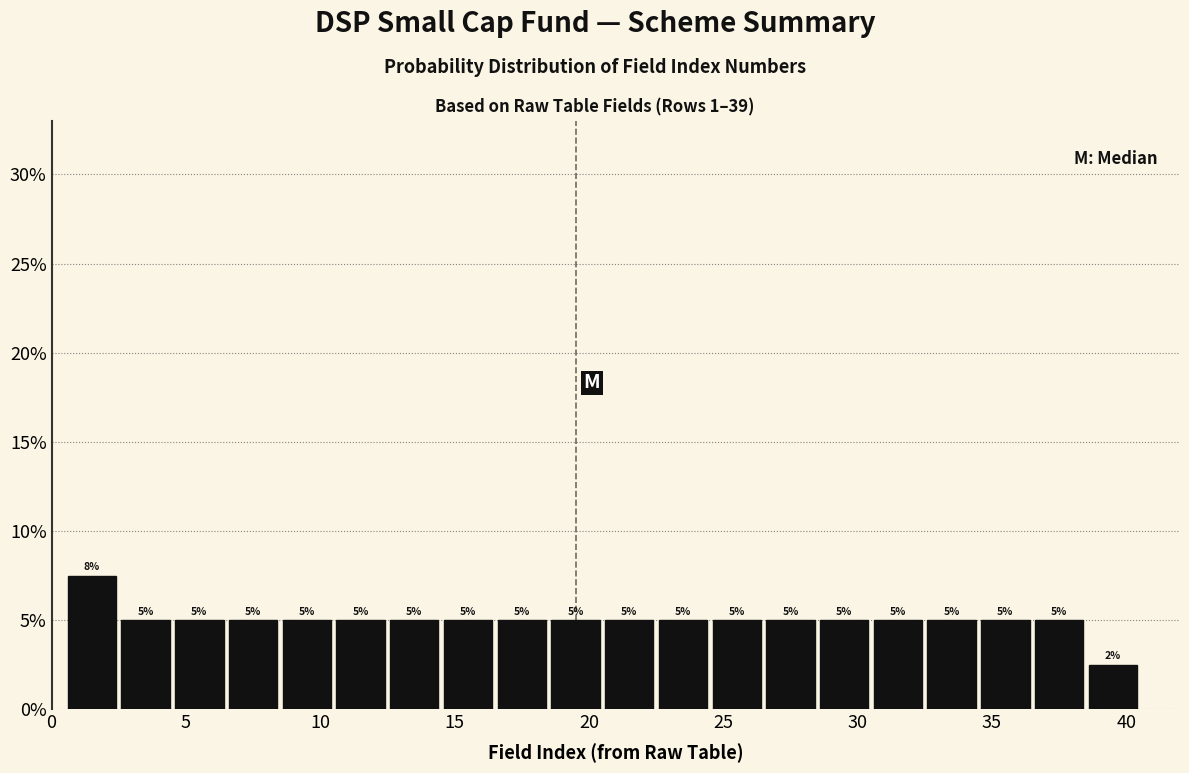

Which range on the x-axis has the tallest bar?

0.5 to 2.5